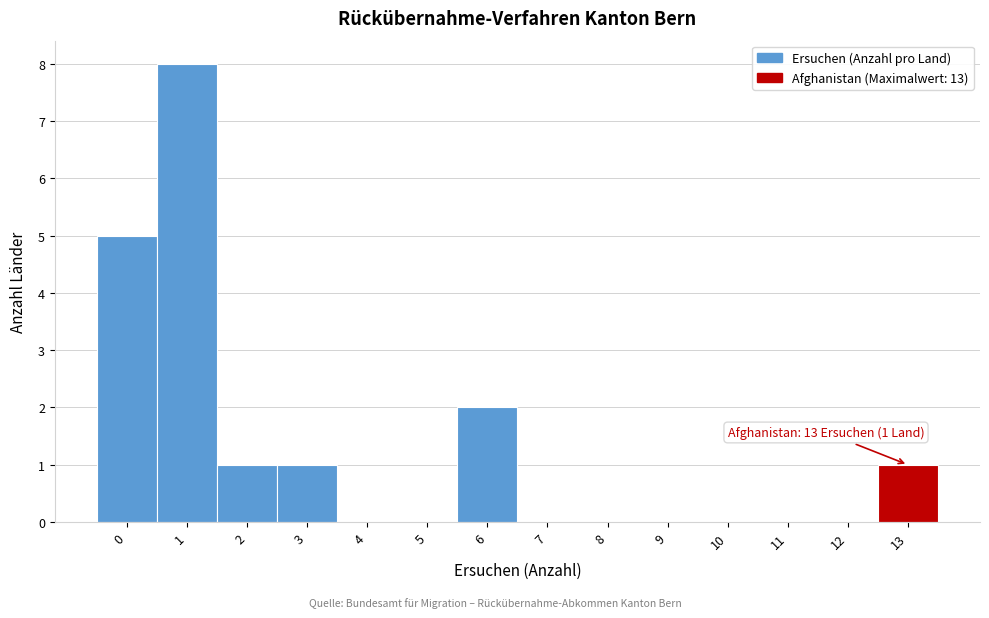

Which range on the x-axis has the tallest bar?

0.5 to 1.5